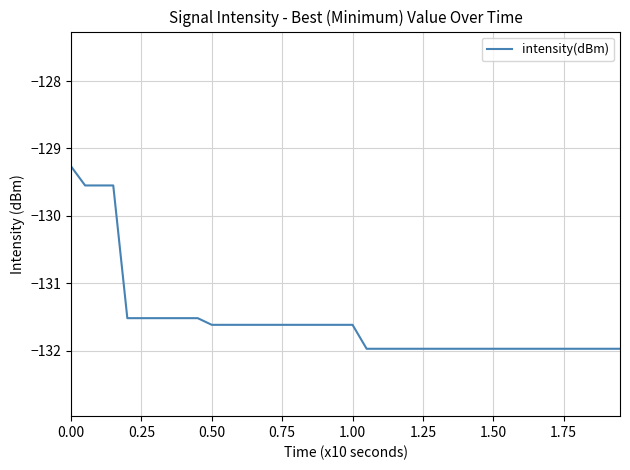

What is the difference between the maximum and minimum values?

2.7